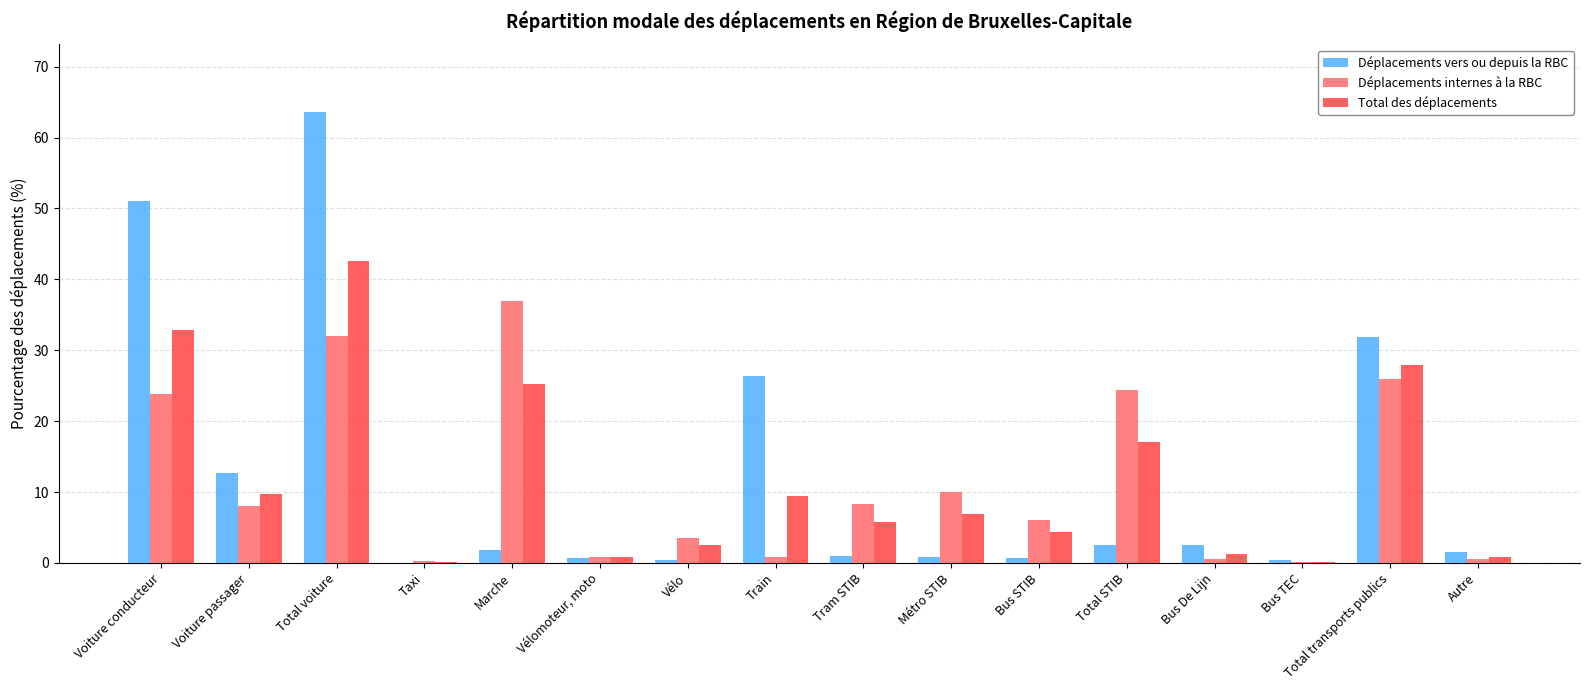

What is the average value of the Total des déplacements series?

11.7